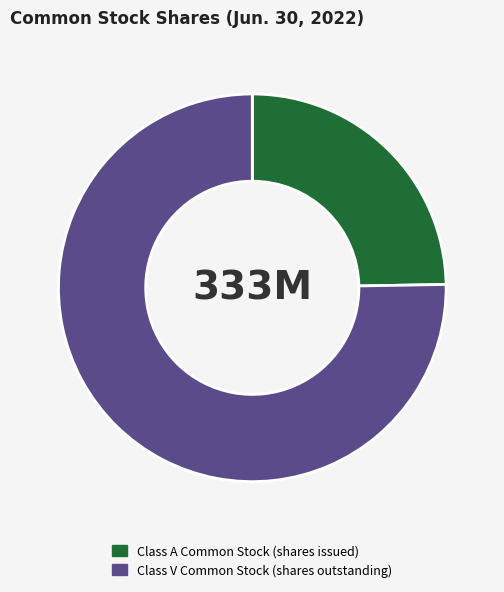

Count the number of slices in the pie.

2